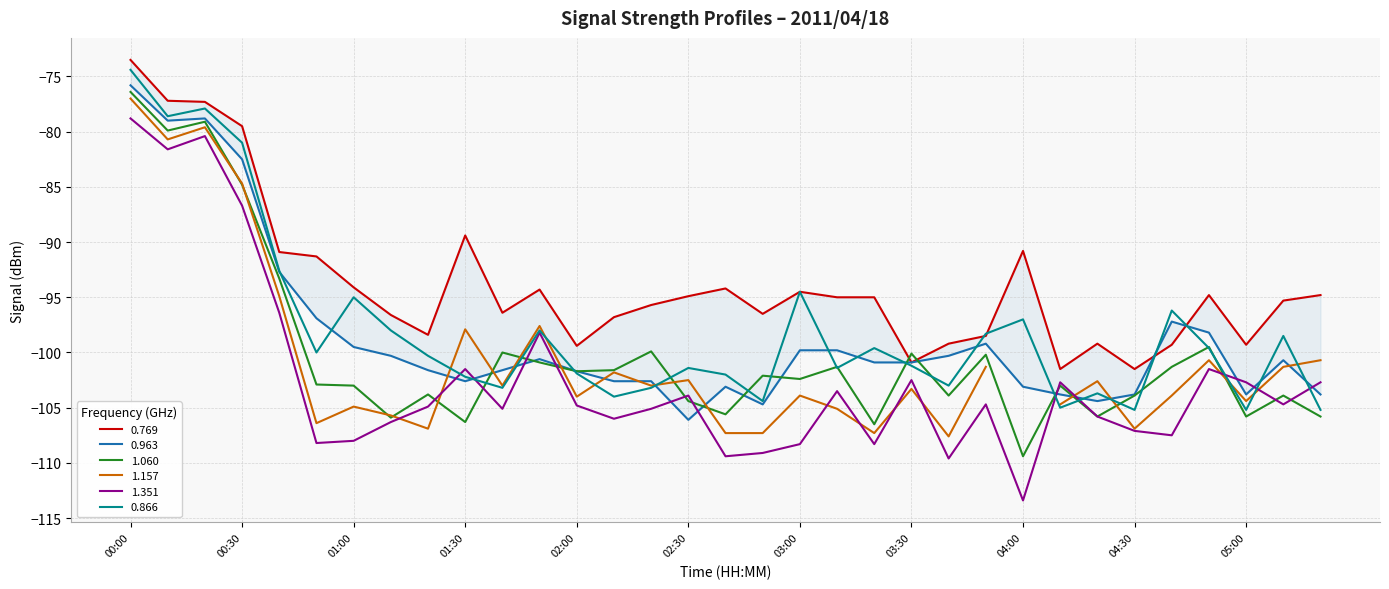

What is the label of the 15th point from the left?

02:20